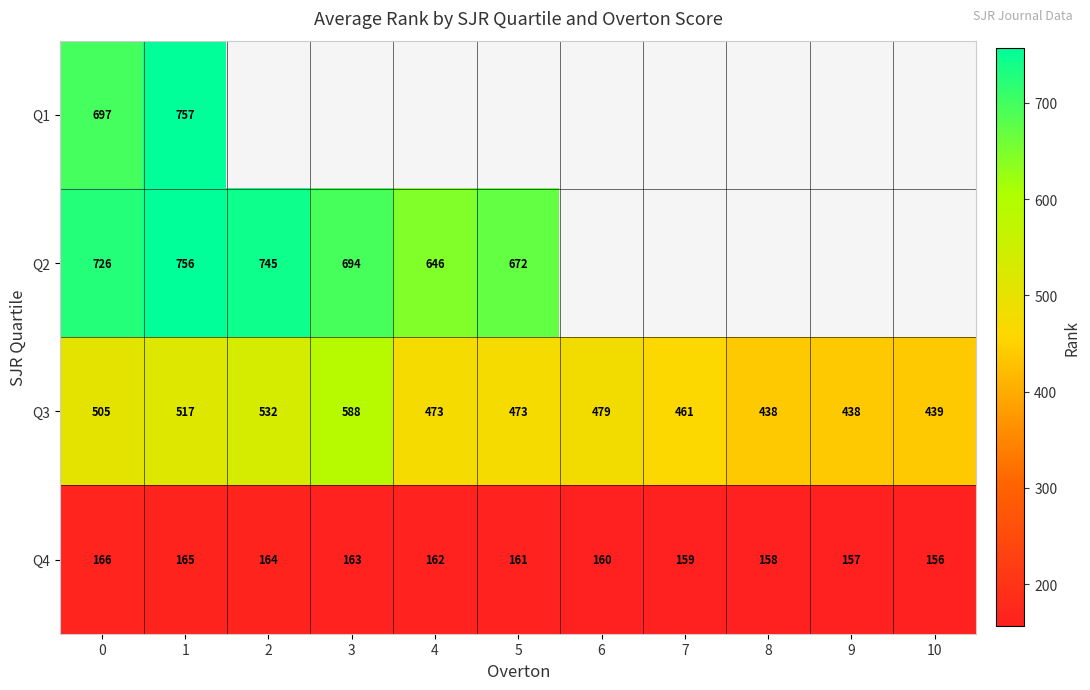

The value of Q3 at 2 is 532. True or false?

True